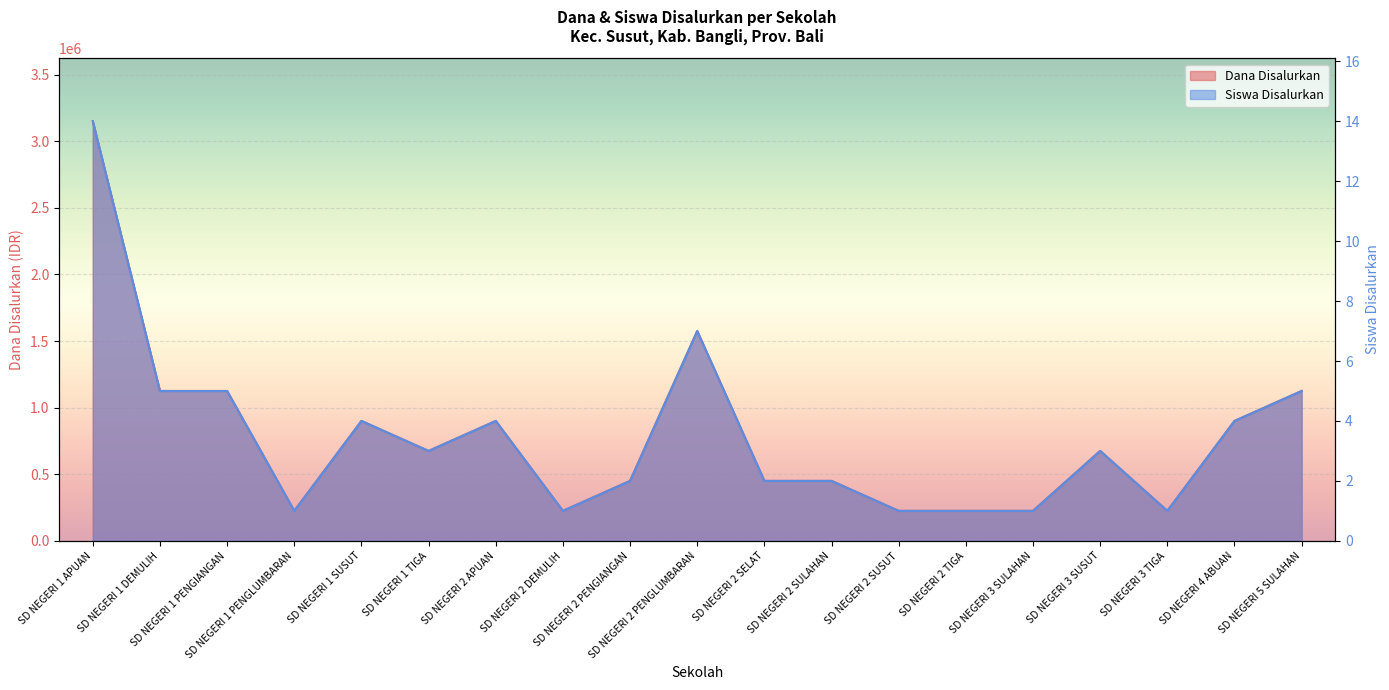

True or false: Dana Disalurkan and Siswa Disalurkan intersect in this chart.

False